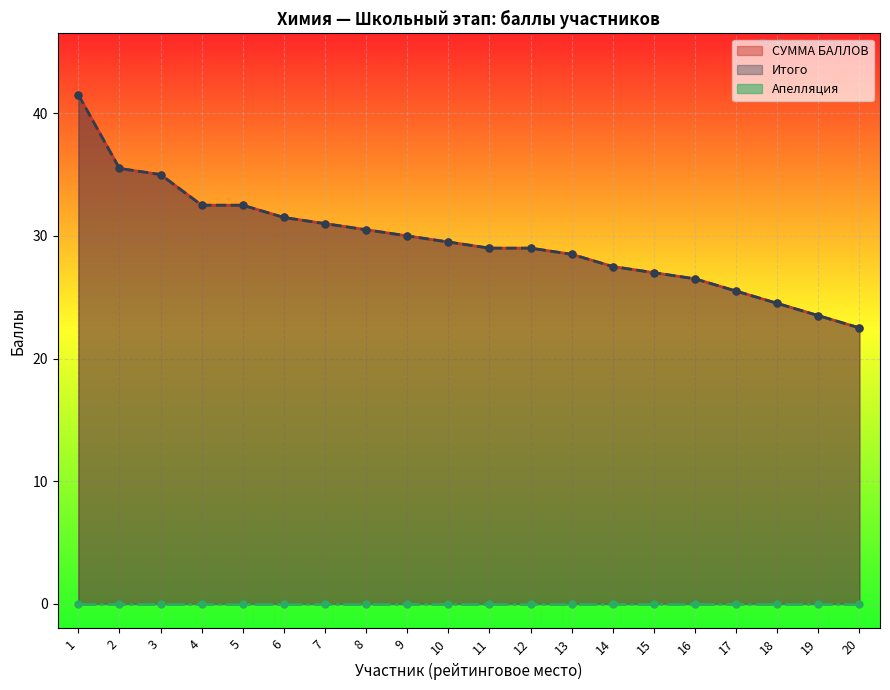

True or false: СУММА БАЛЛОВ has a value of 17.8 at 17.

False